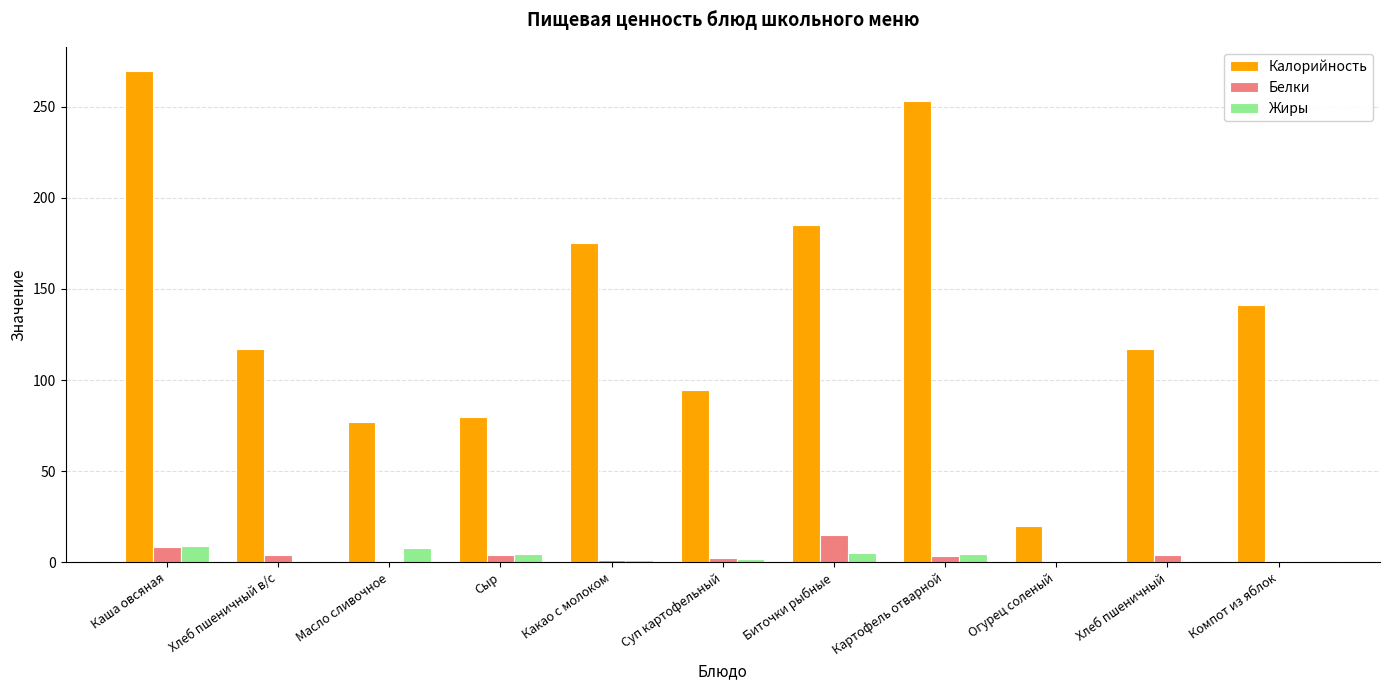

Which category has the highest value in the Калорийность series?

Каша овсяная